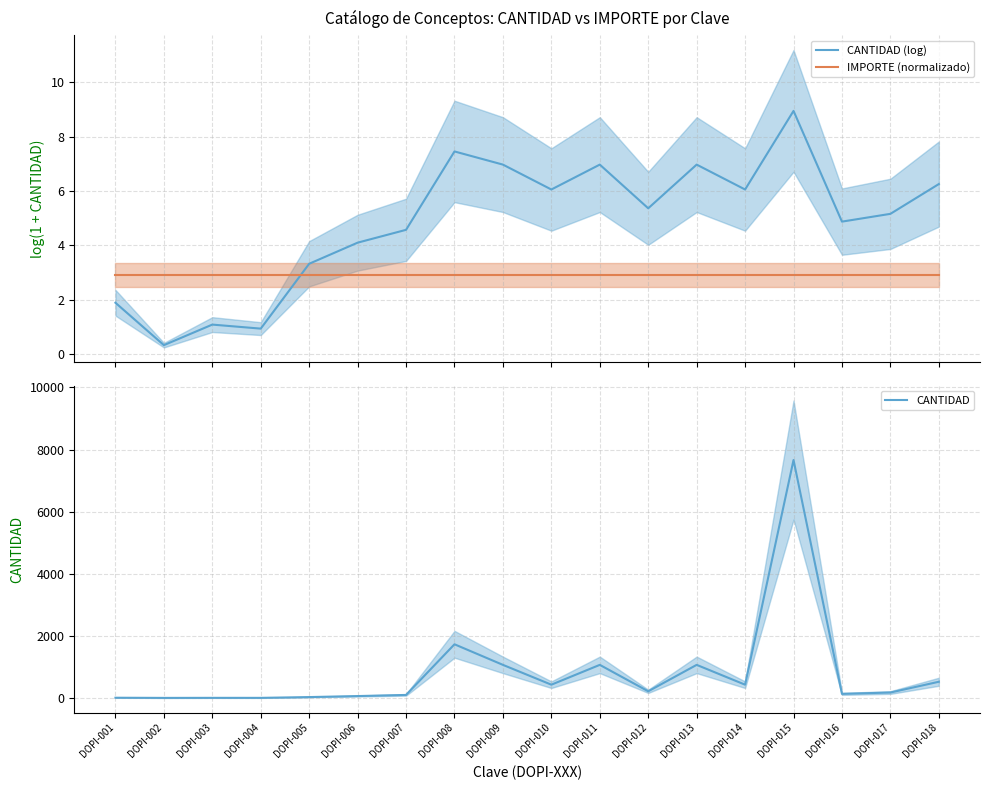

At which label does CANTIDAD reach its minimum?

DOPI-002